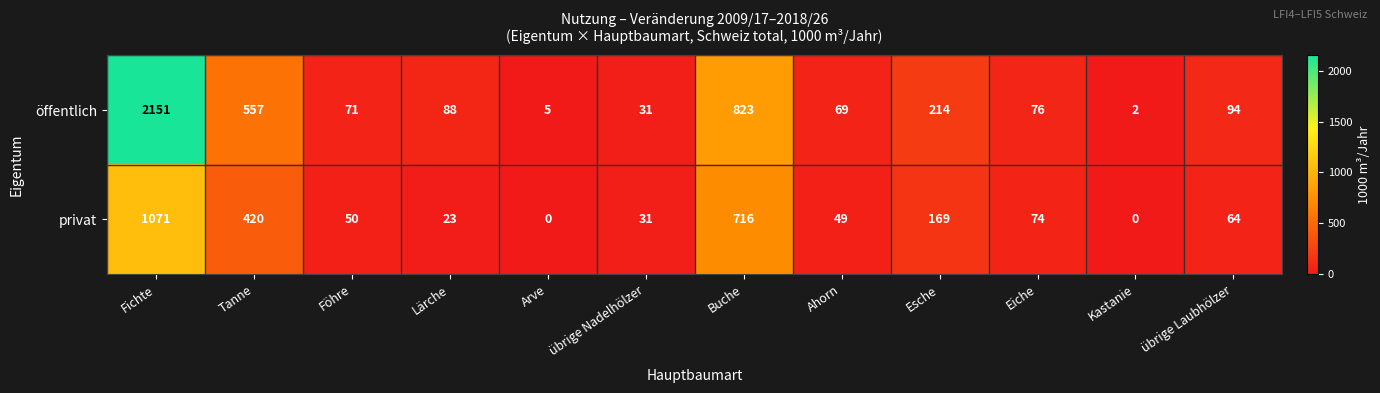

What is the maximum value shown in the chart?

2151